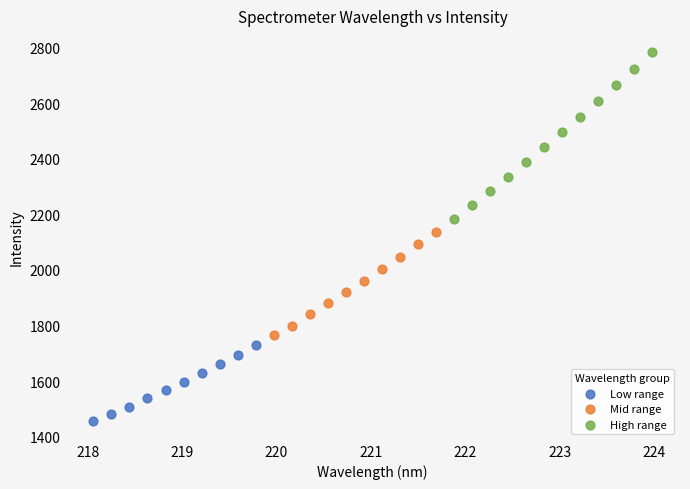

Which series has the largest Y range (max minus min)?

High range